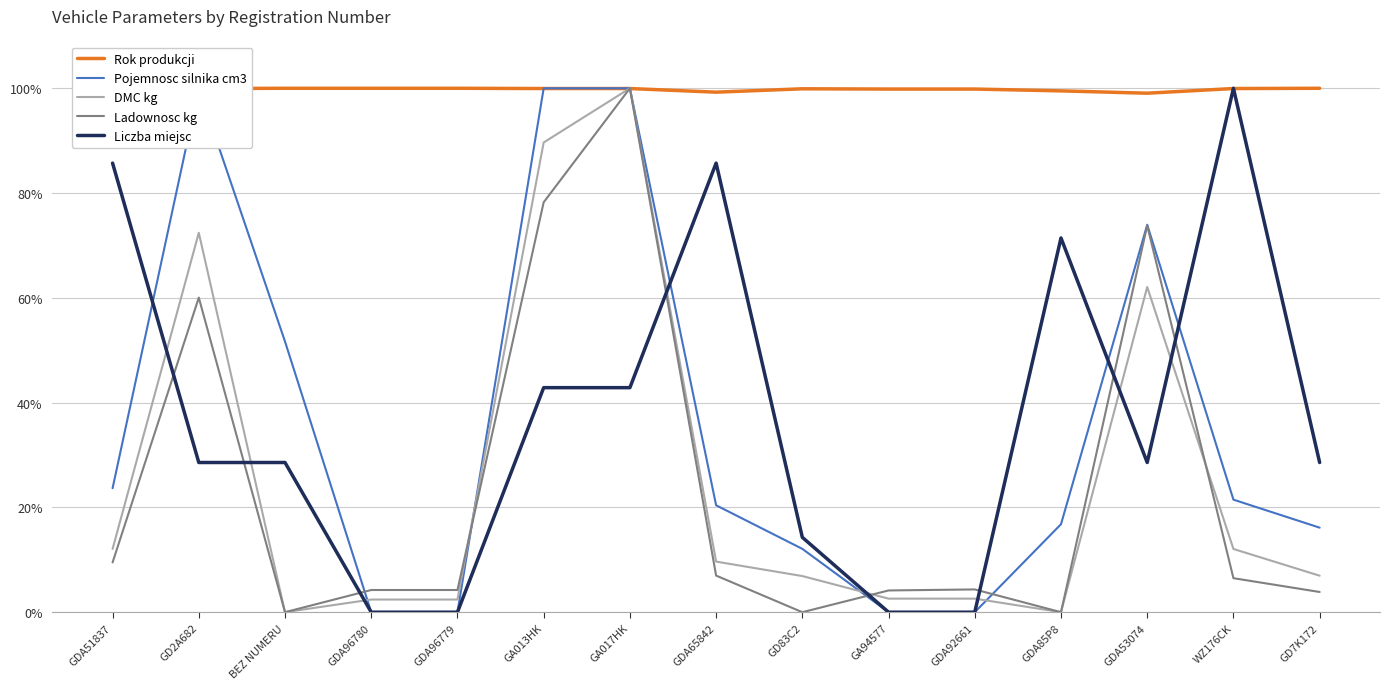

At which label is Pojemnosc silnika cm3 closest to 50?

BEZ NUMERU